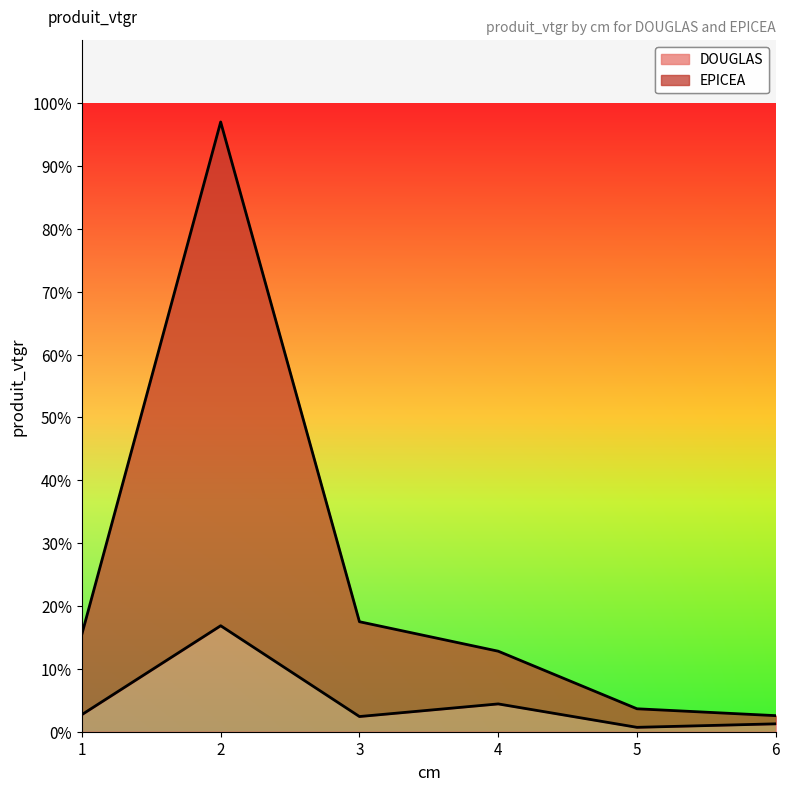

Reading right to left, transcribe all the data shown in this chart.

DOUGLAS: 6=1.3	5=0.7	4=4.4	3=2.4	2=16.9	1=2.7
EPICEA: 6=2.6	5=3.6	4=12.8	3=17.5	2=97.0	1=15.5